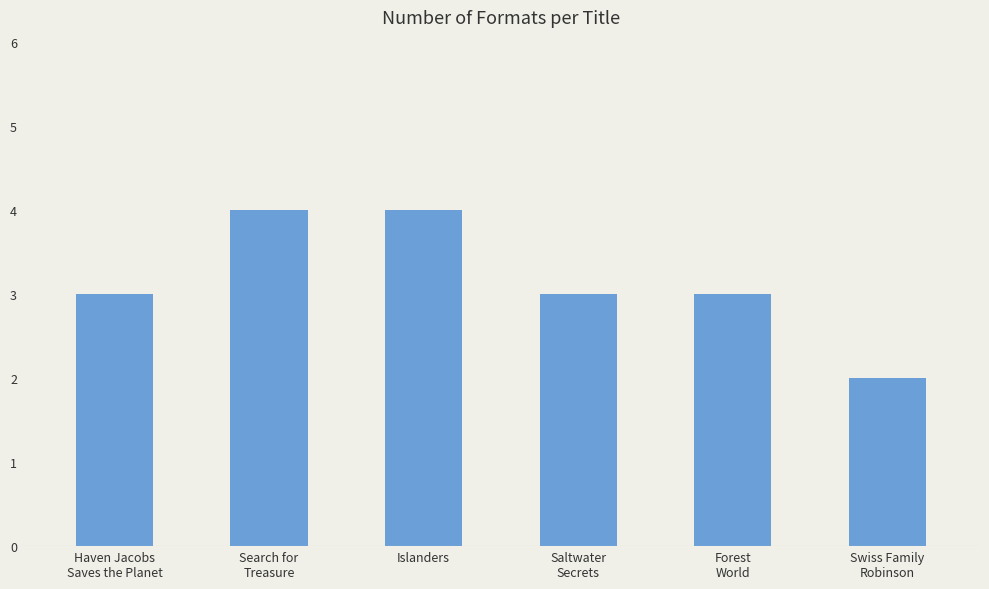

What is the sum of the values at Islanders and Swiss Family
Robinson?

6